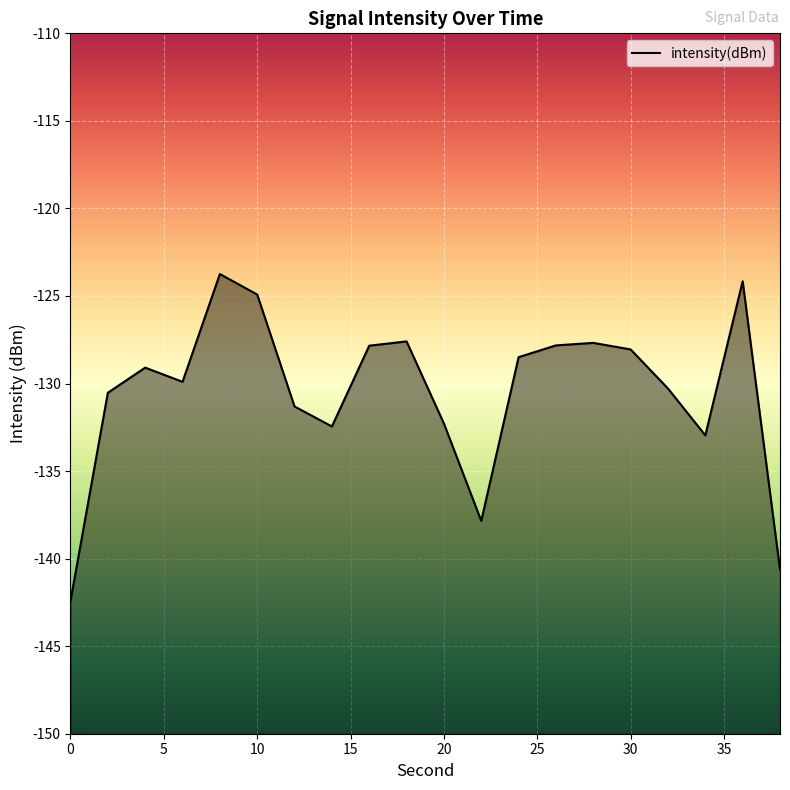

What is the greatest value displayed?

-123.7